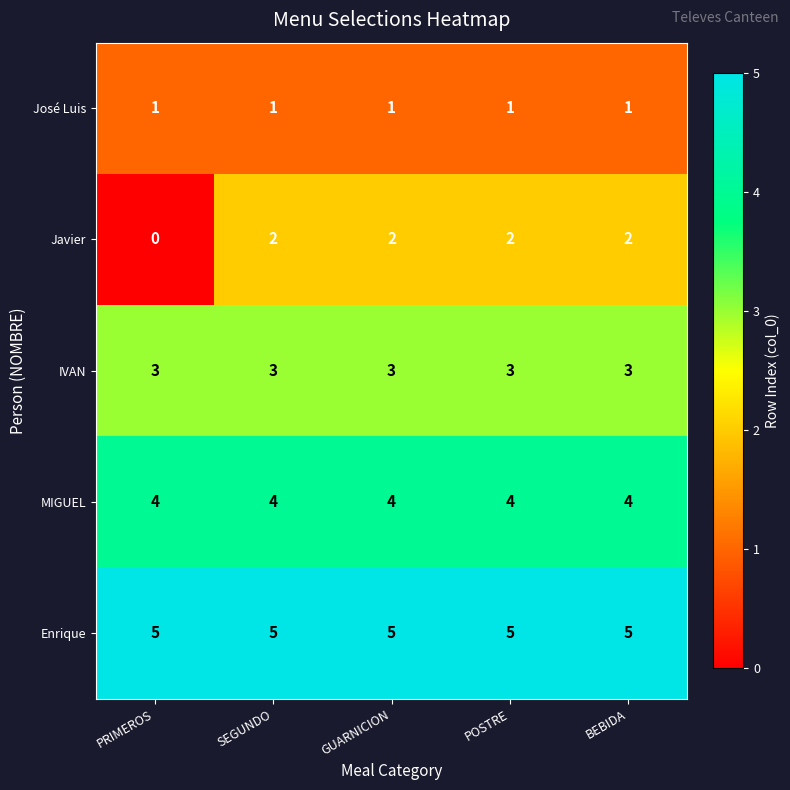

Which series has the widest spread of values?

Javier